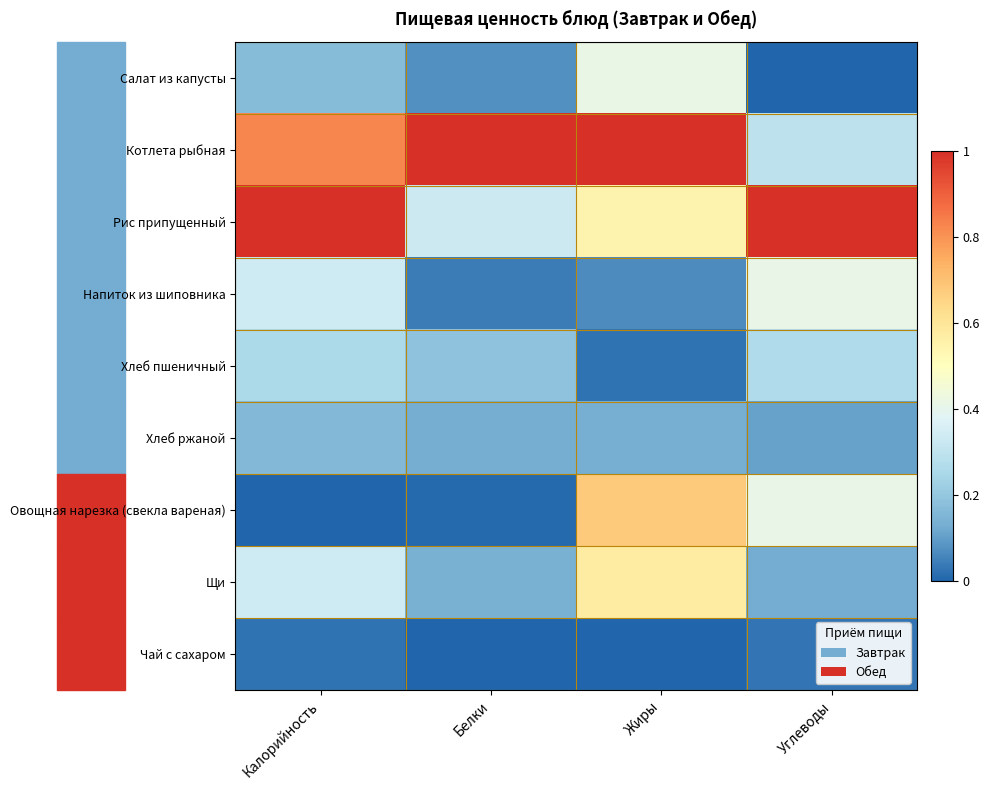

Reading left to right, extract all data points from this chart.

Салат из капусты: Калорийность=0.2	Белки=0.1	Жиры=0.4	Углеводы=0.0
Котлета рыбная: Калорийность=0.8	Белки=1.0	Жиры=1.0	Углеводы=0.3
Рис припущенный: Калорийность=1.0	Белки=0.3	Жиры=0.5	Углеводы=1.0
Напиток из шиповника: Калорийность=0.3	Белки=0.0	Жиры=0.1	Углеводы=0.4
Хлеб пшеничный: Калорийность=0.3	Белки=0.2	Жиры=0.0	Углеводы=0.3
Хлеб ржаной: Калорийность=0.2	Белки=0.1	Жиры=0.1	Углеводы=0.1
Овощная нарезка (свекла вареная): Калорийность=0.0	Белки=0.0	Жиры=0.7	Углеводы=0.4
Щи: Калорийность=0.3	Белки=0.1	Жиры=0.6	Углеводы=0.1
Чай с сахаром: Калорийность=0.0	Белки=0.0	Жиры=0.0	Углеводы=0.0